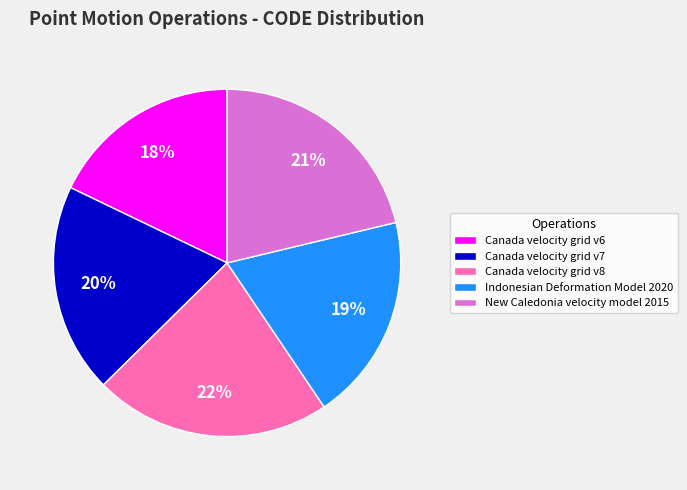

To the nearest percent, what percentage of the pie is New Caledonia velocity model 2015?

21%